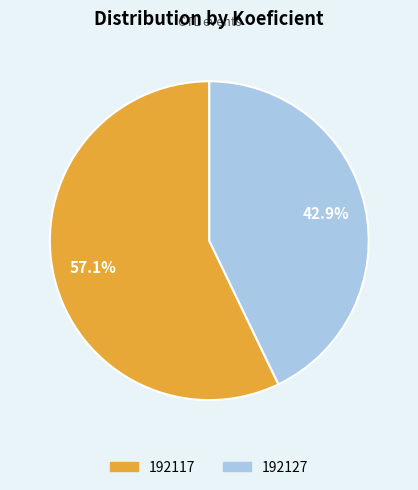

Between 192117 and 192127, which is larger?

192117